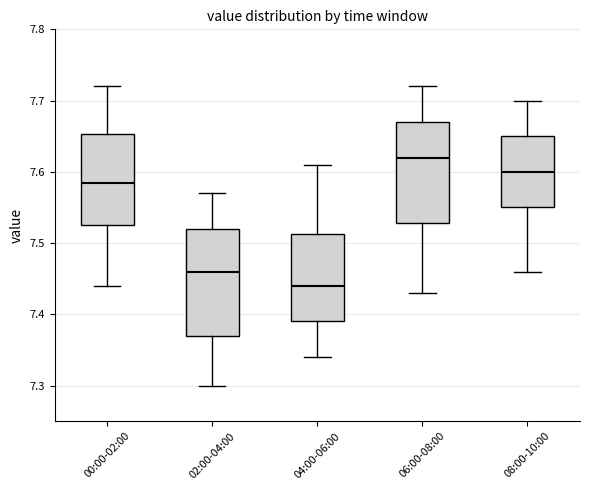

Where is the upper edge of the box for 04:00-06:00 on the y-axis? The values are not printed on the chart, so give them approximately, as read against the axis.

7.51